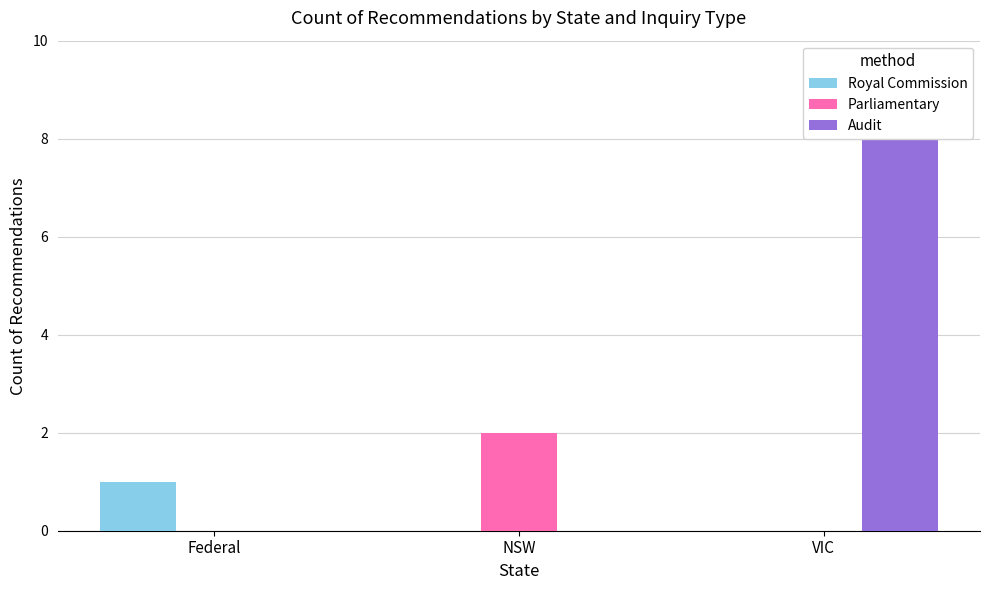

How many data points does each series have?

3